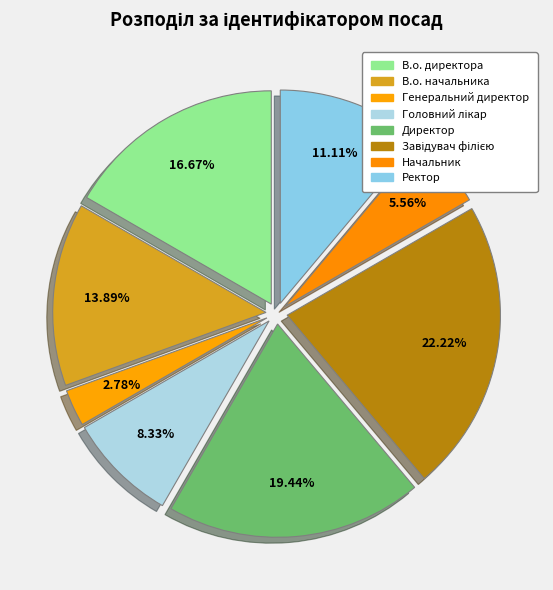

Which has a higher value, Генеральний директор or Начальник?

Начальник